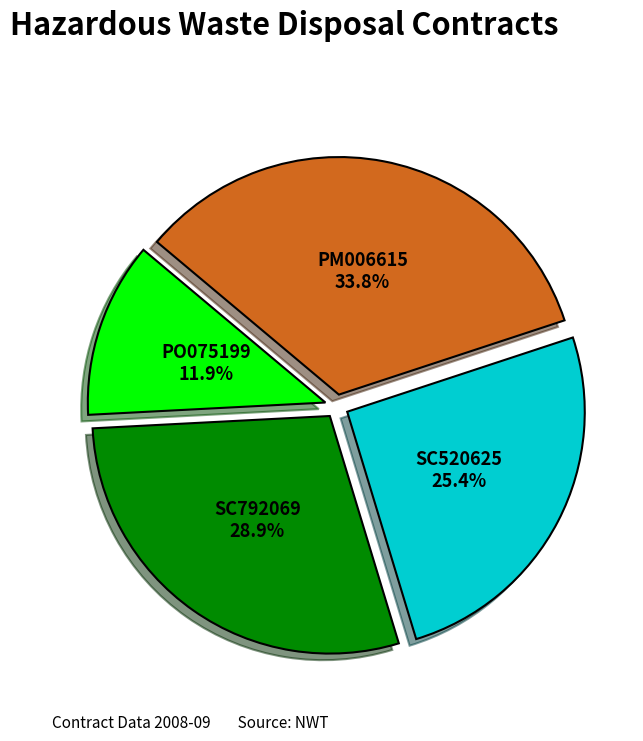

What portion of the pie excludes PO075199?

88.1%